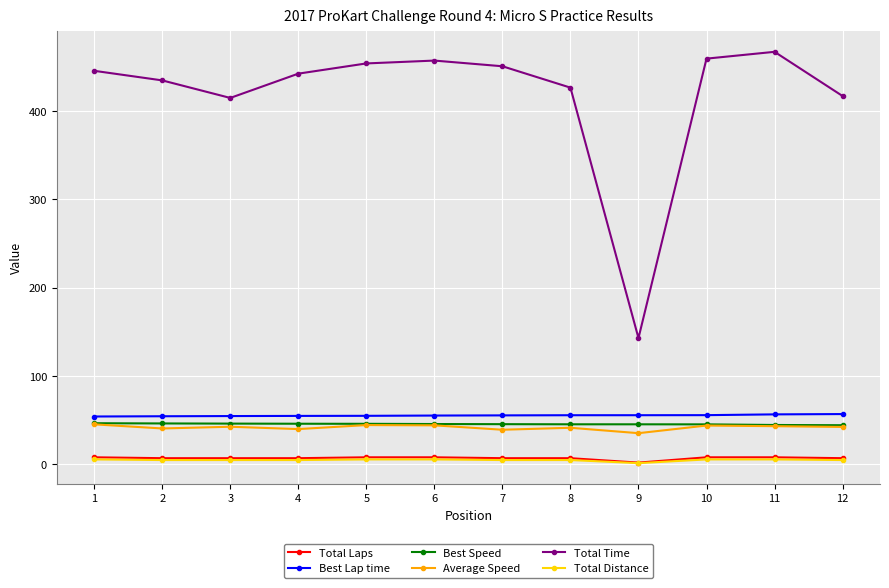

At which label does Best Speed first exceed 45?

1